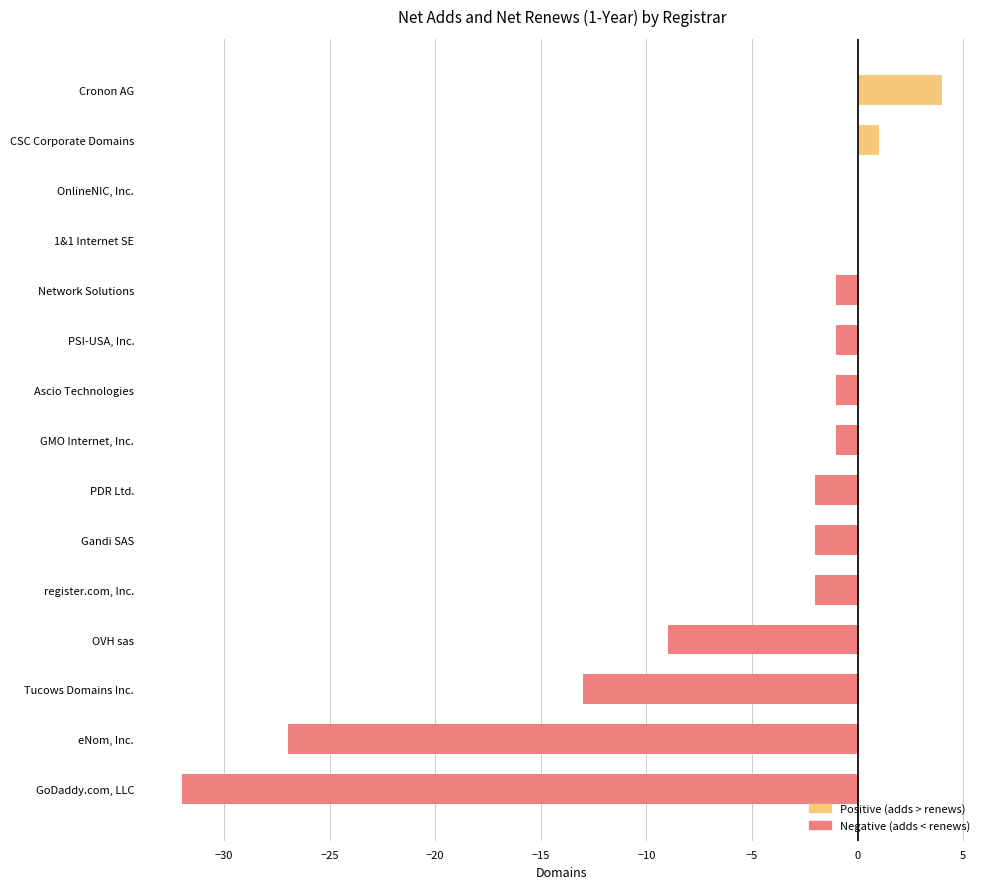

What is the change in value from eNom, Inc. to Cronon AG?

+31